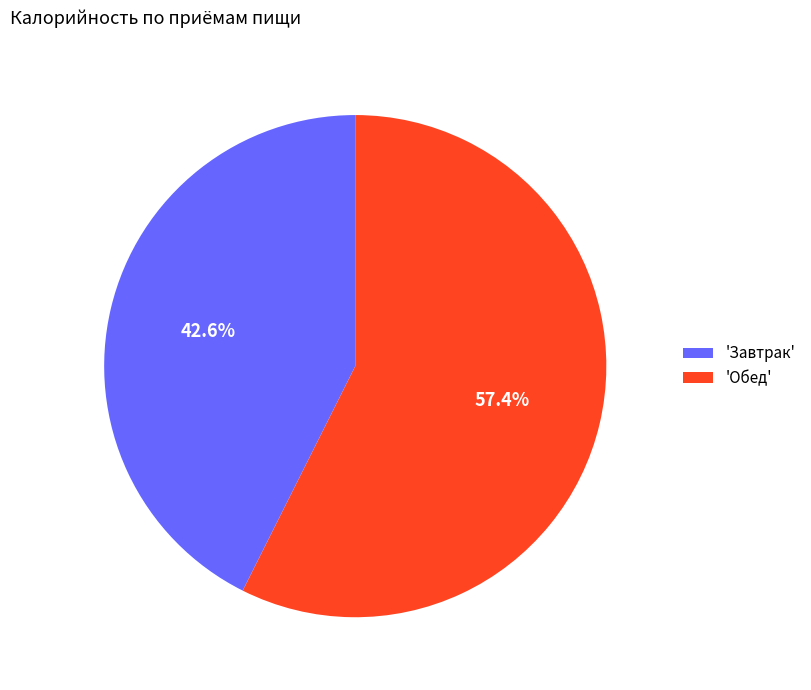

Rank the categories by value from lowest to highest.

'Завтрак', 'Обед'